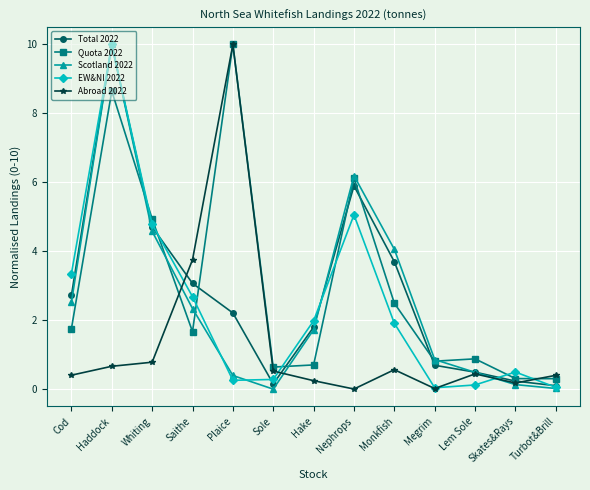

Count the number of categories in the chart.

13